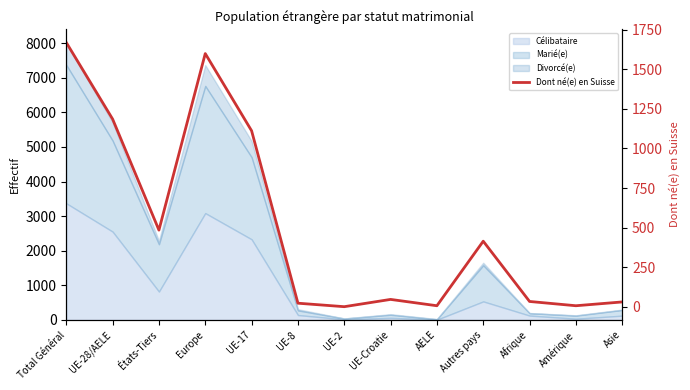

Which category has the highest value across all series?

Total Général